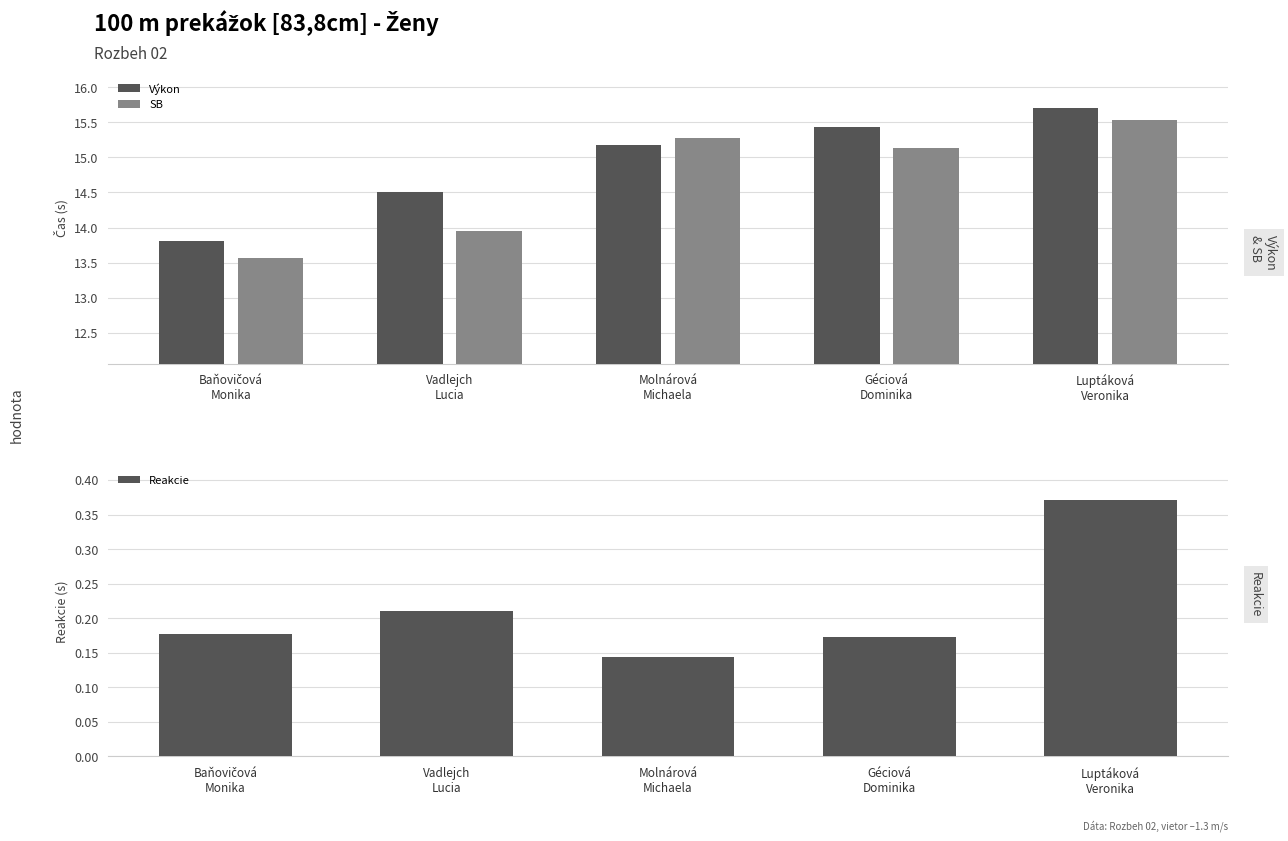

What is the label of the 1st bar from the left?

Baňovičová
Monika